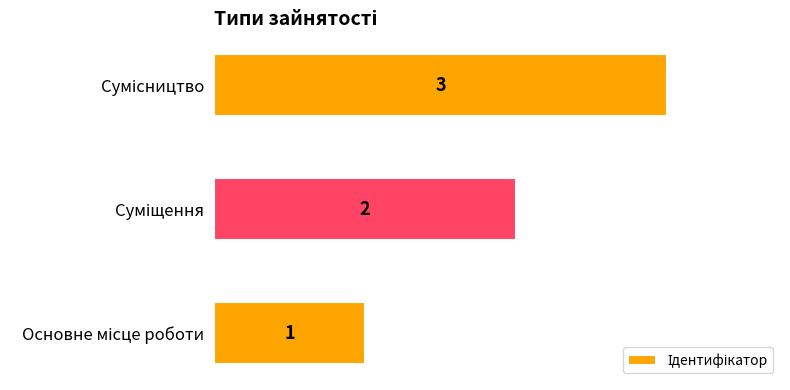

Count the values in the range 1 to 3.

3